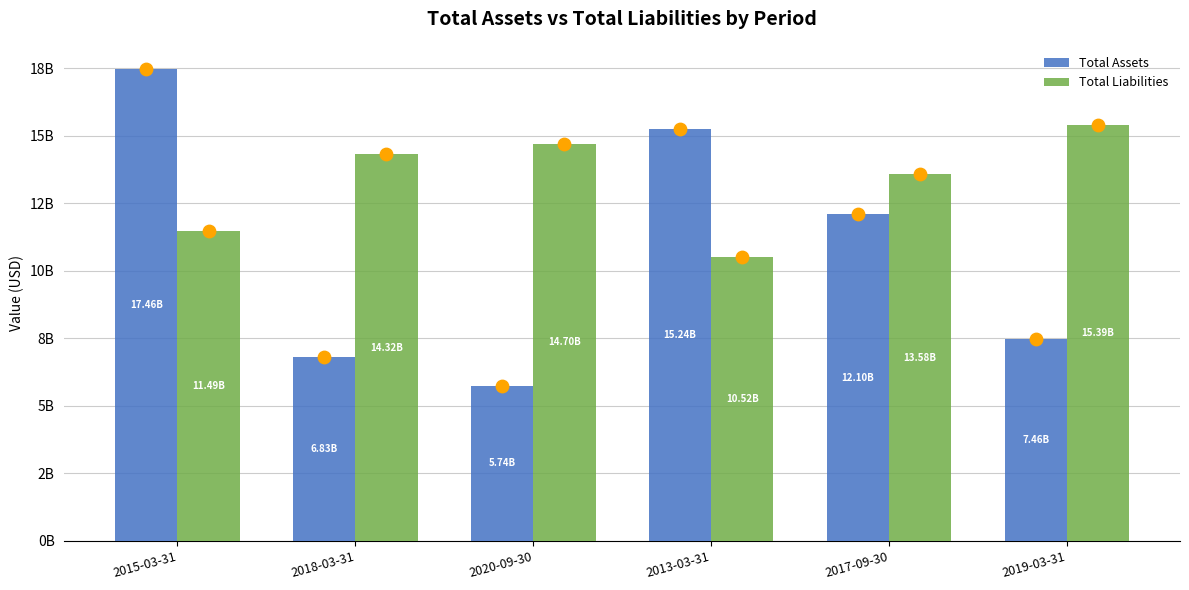

What is the total value across all series at 2019-03-31?

22850380000